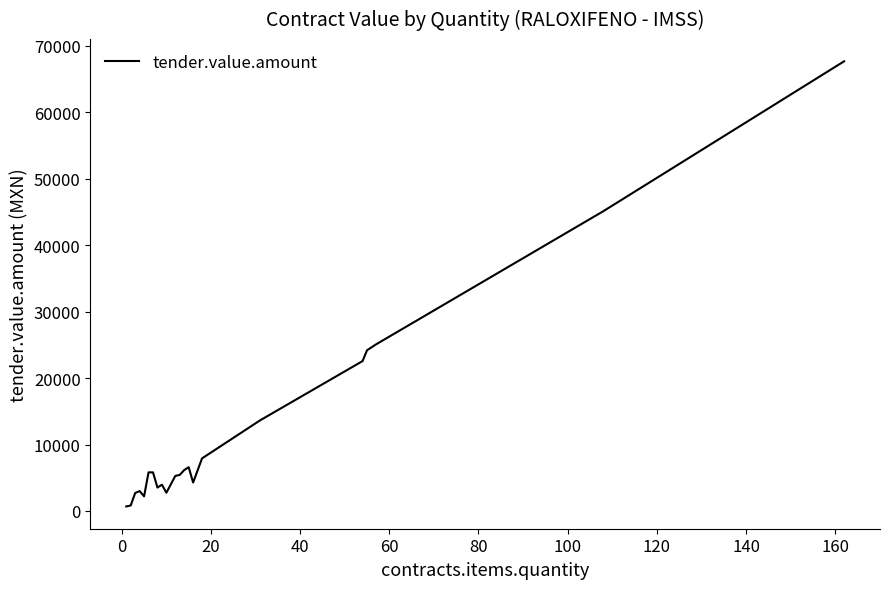

What is the difference between the maximum and minimum values?

66996.4